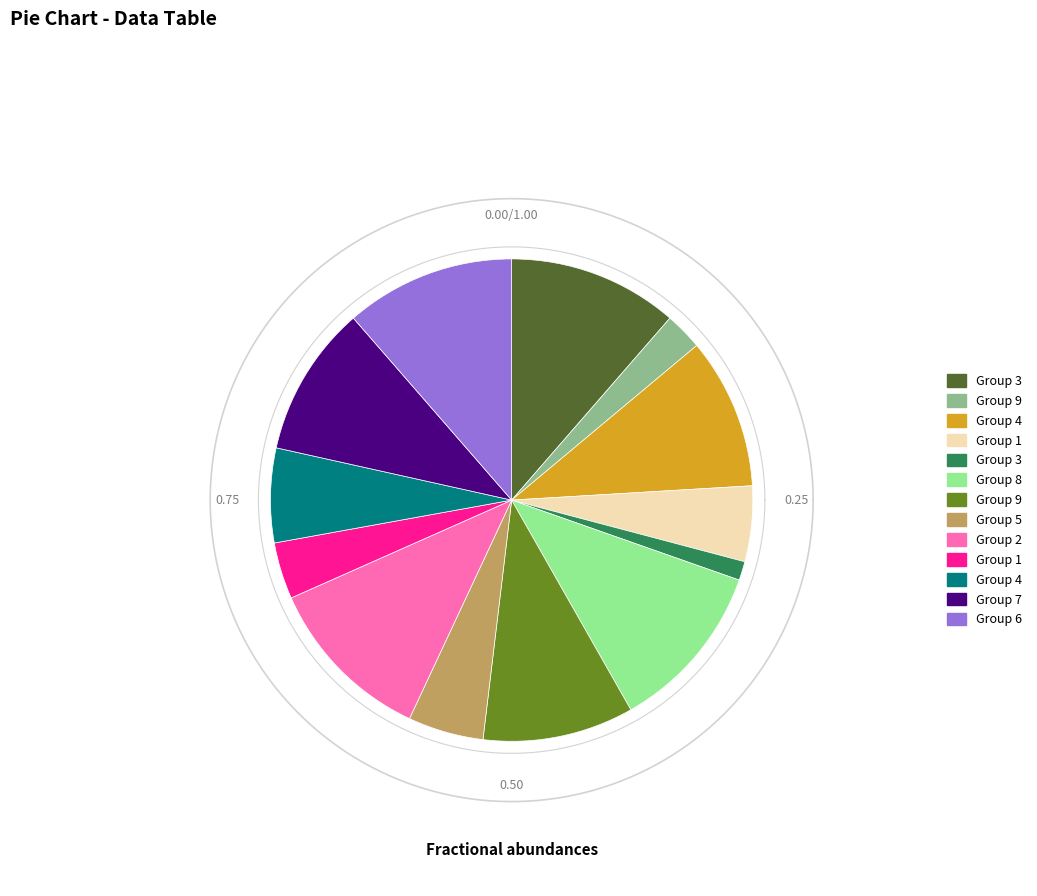

Is it true that 1 is 4% of the pie?

True